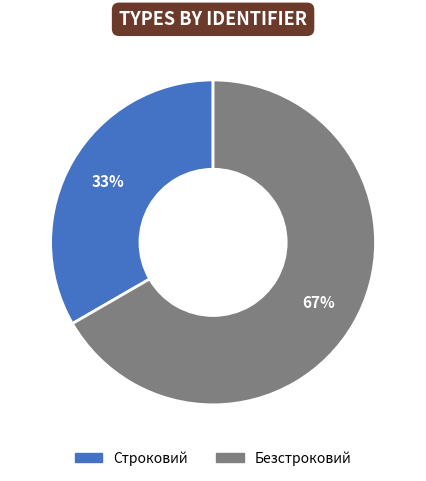

To the nearest percent, what is the average slice percentage?

50%